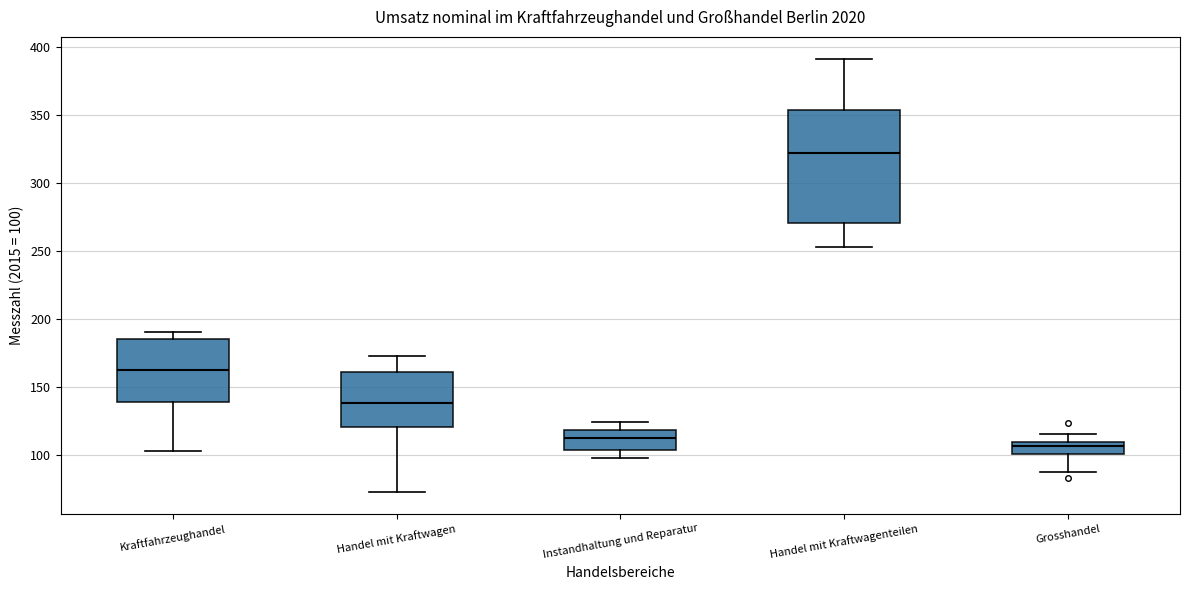

Which box is the tallest, from its lower edge to its upper edge?

Handel mit Kraftwagenteilen